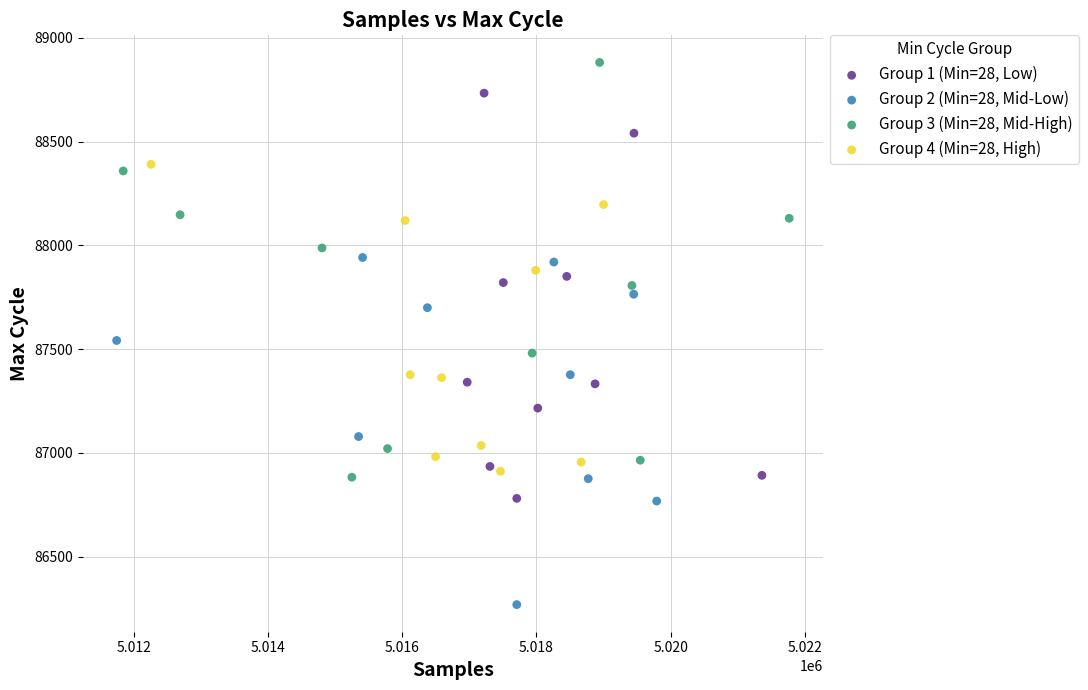

Which series contains the highest Y value?

Group 3 (Min=28, Mid-High)